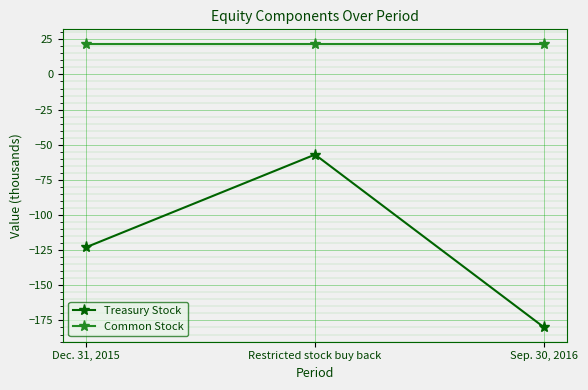

Is it true that Common Stock equals 22 at Sep. 30, 2016?

True